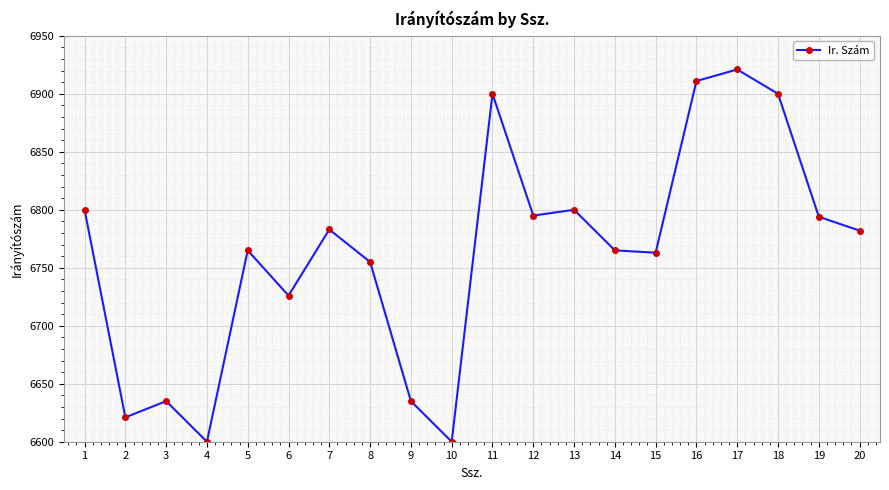

What is the average value?

6763